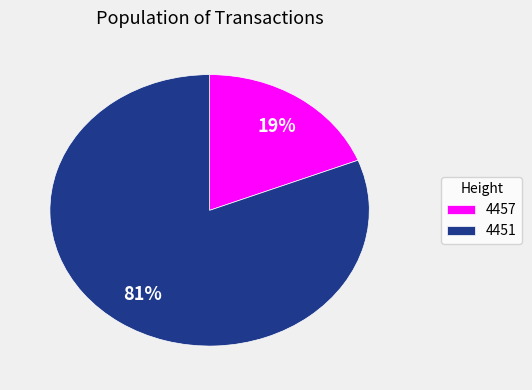

Rank the categories by value from highest to lowest.

4451, 4457